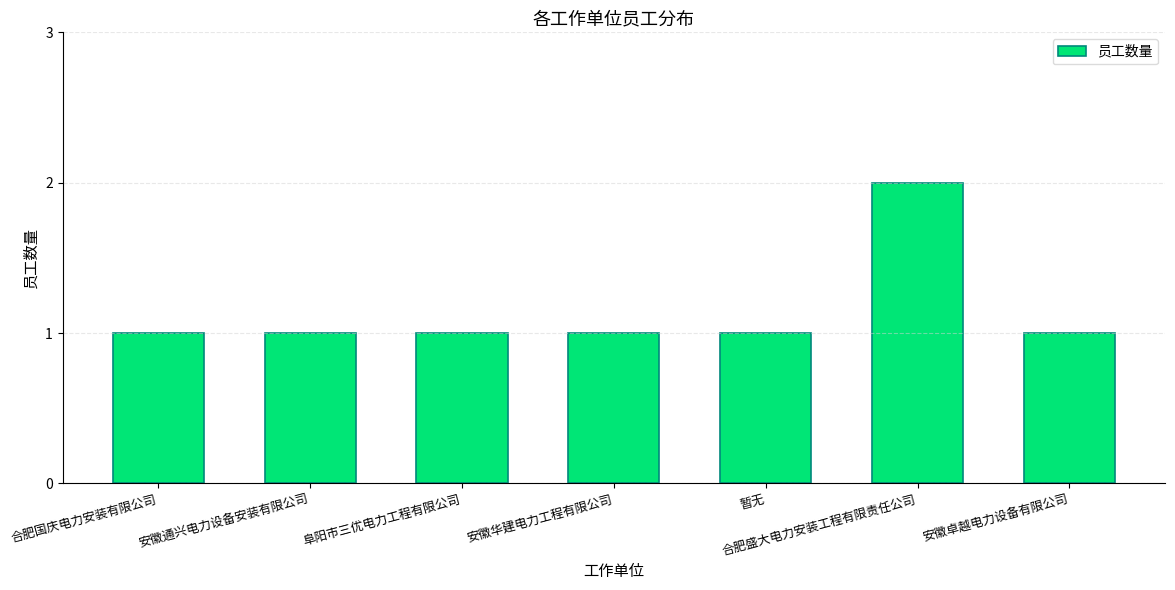

What is the maximum value shown in the chart?

2